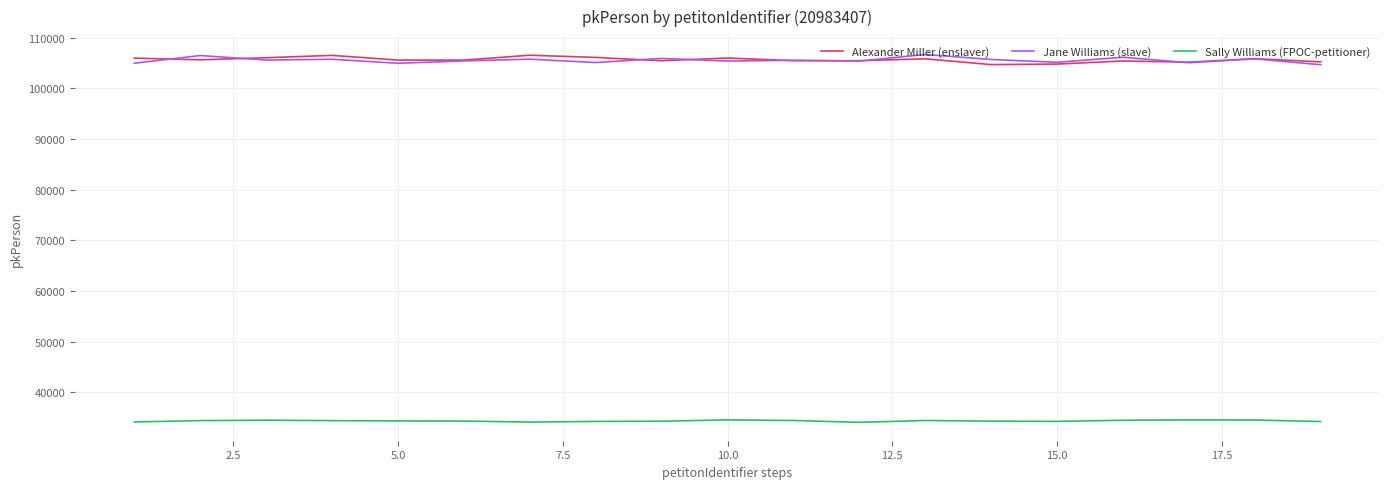

What is the maximum value for Alexander Miller (enslaver)?

106554.8